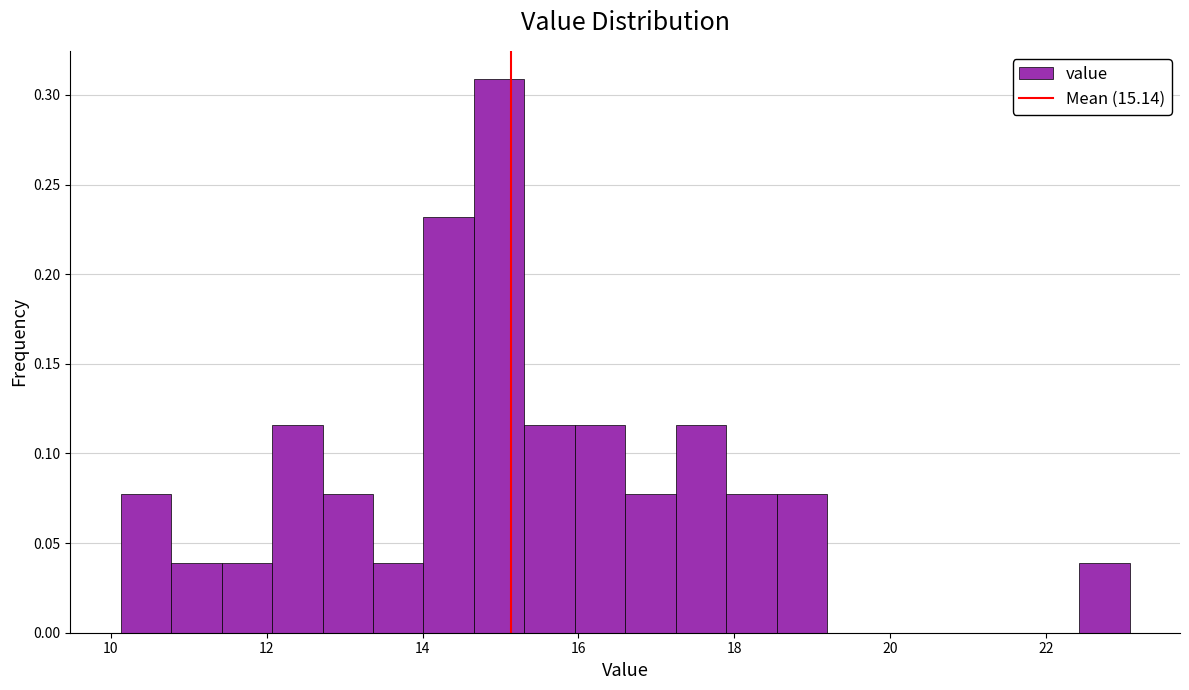

Around what value on the x-axis is the tallest bar? Give the approximate position of its centre, as read against the axis.

15.0